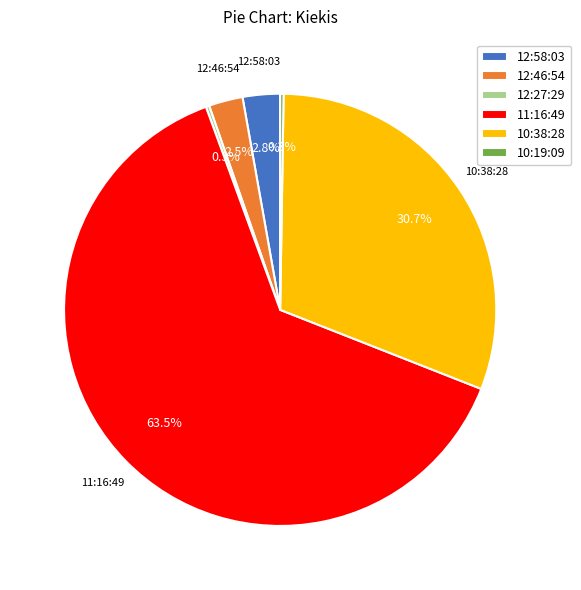

Which slice is the largest?

11:16:49